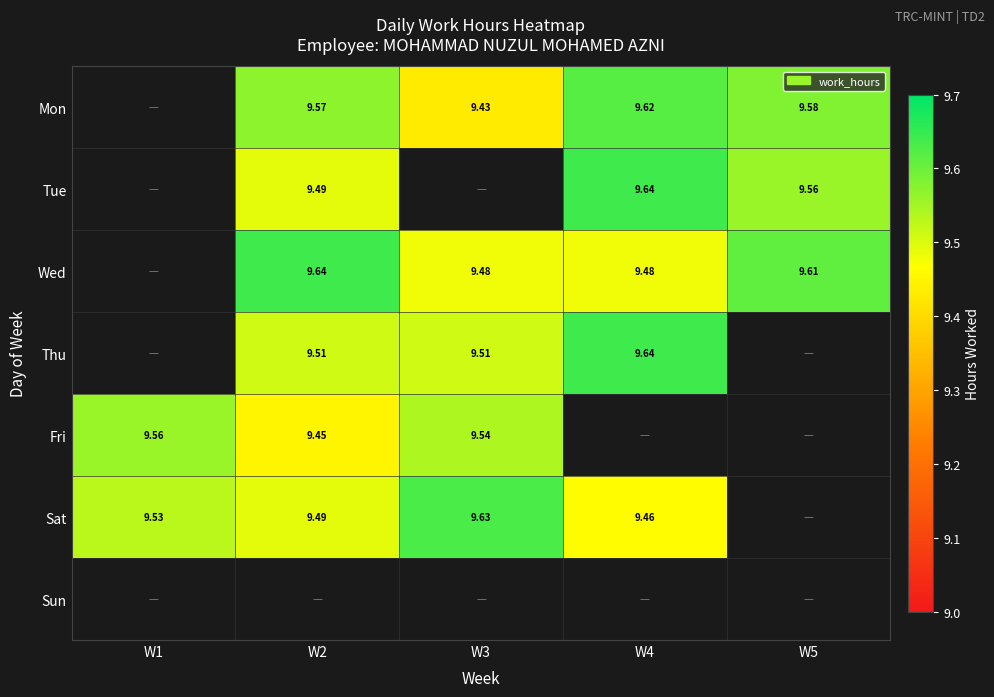

Count the number of data series in this chart.

7